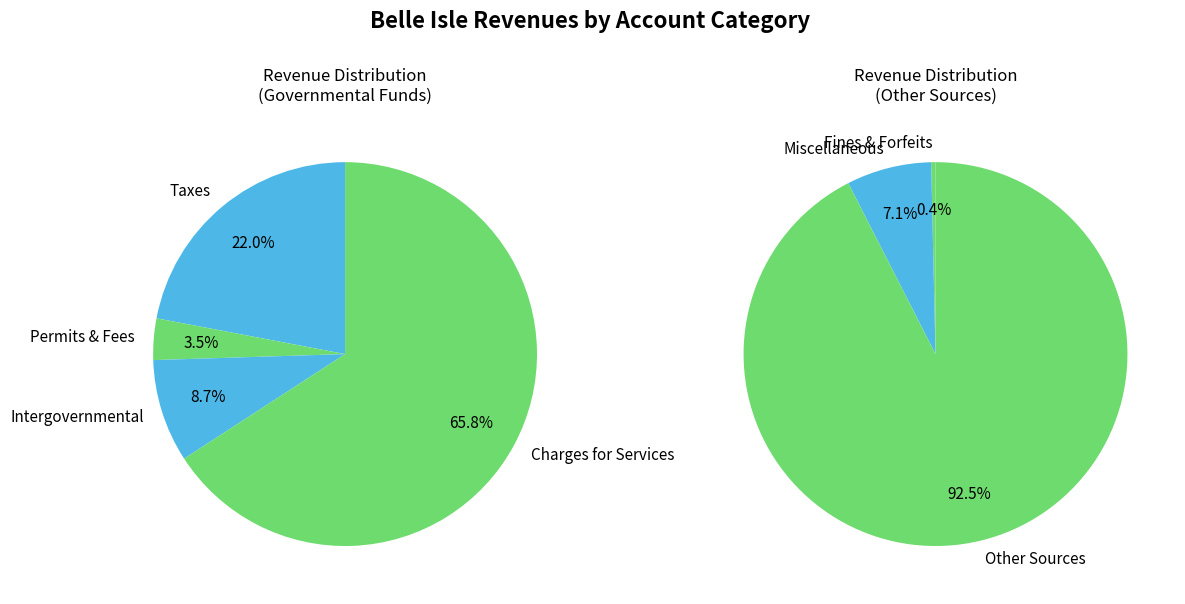

The Charges for Services slice represents 30% of the pie. True or false?

False